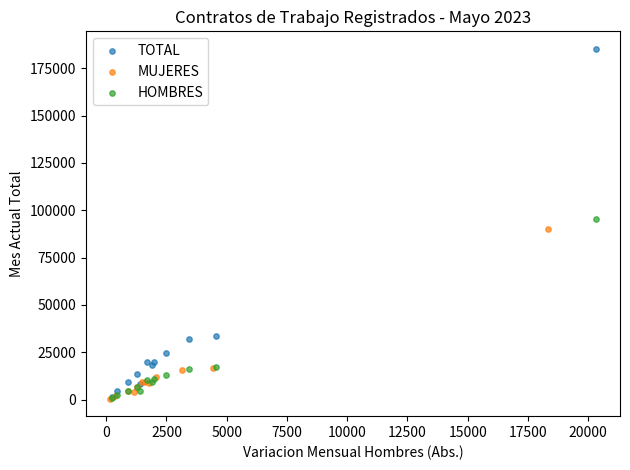

What are all the series names shown in the legend?

TOTAL, MUJERES, HOMBRES